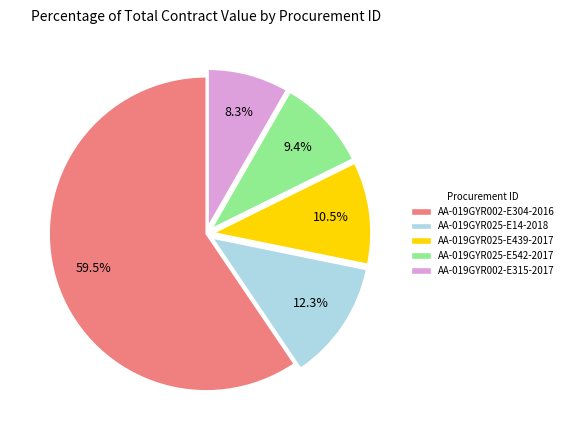

Does AA-019GYR025-E542-2017 represent more than half of the total?

No